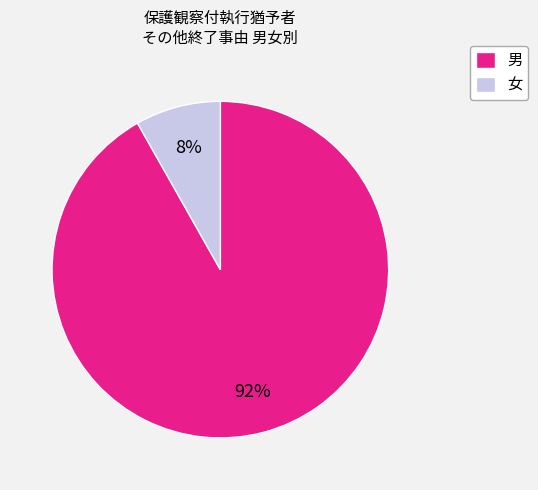

How many segments does this pie chart have?

2